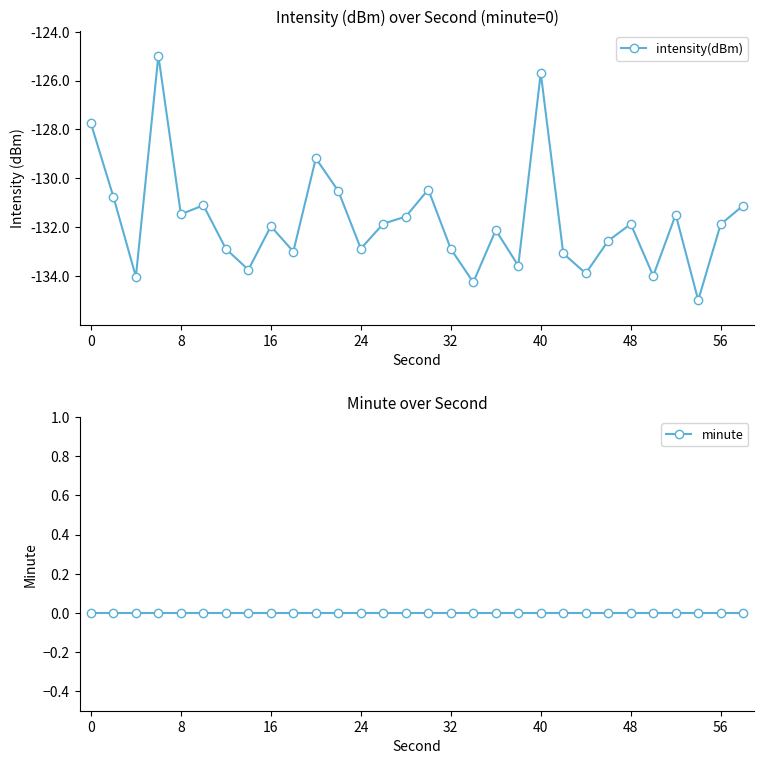

What is the value of the intensity(dBm) point at the 3rd from the left?

-134.0